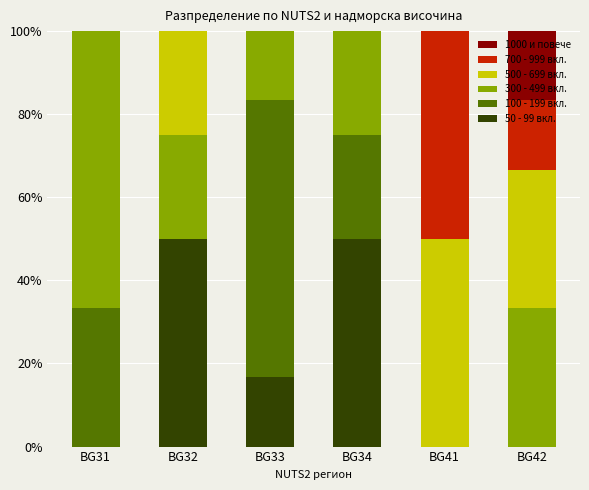

What is the sum of the 50 - 99 вкл. values at BG34 and BG31?

50.0